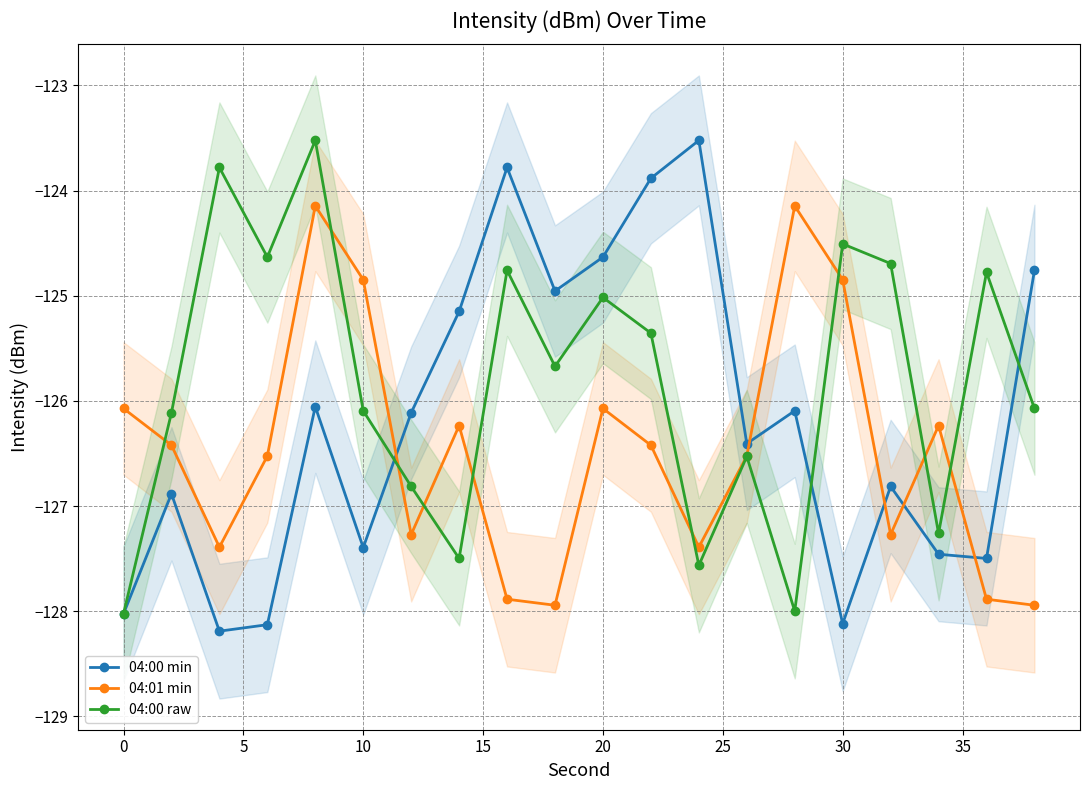

Is this an area chart (filled region under the line)?

No